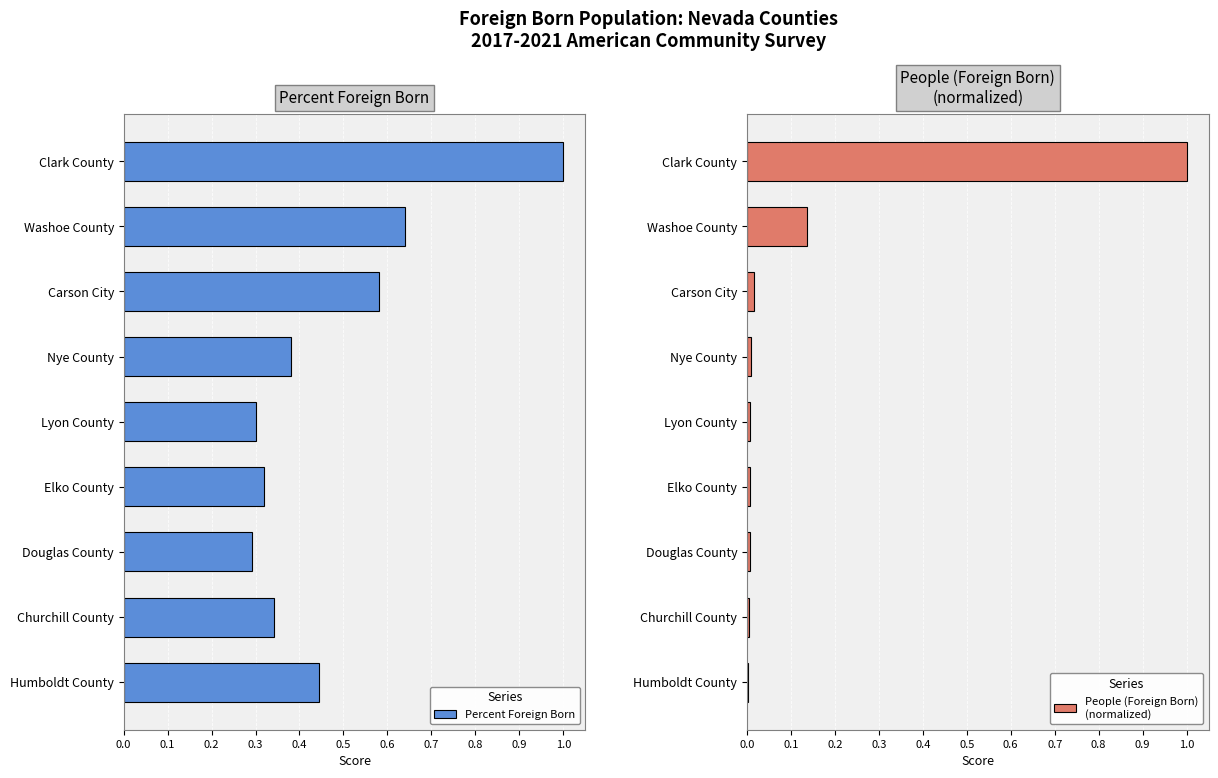

How many bars are there in total?

18